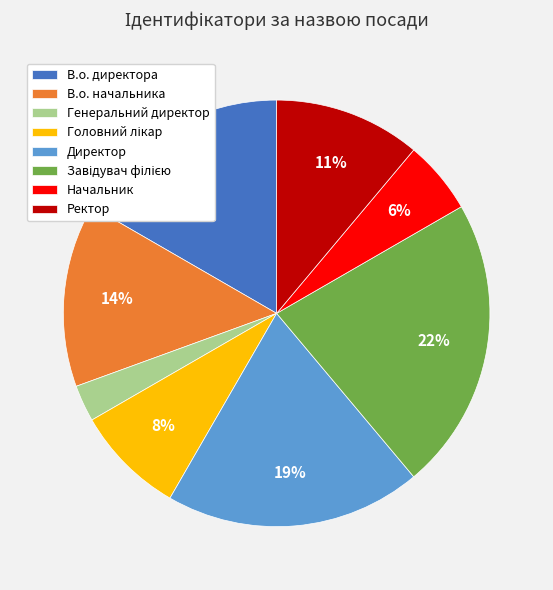

Do В.о. директора and Ректор together represent more than half of the pie?

No